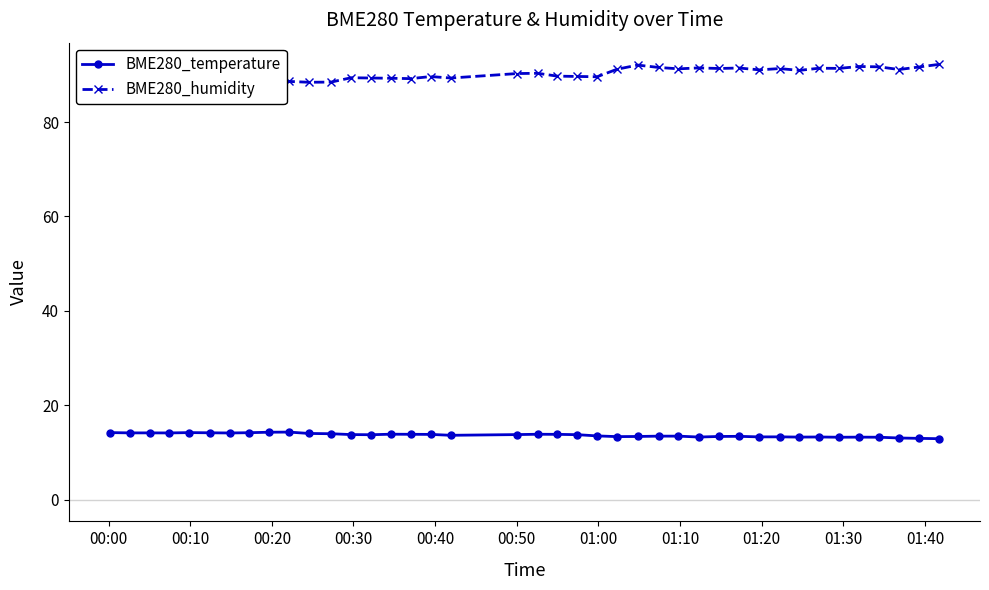

At how many categories does at least one series exceed 24?

40